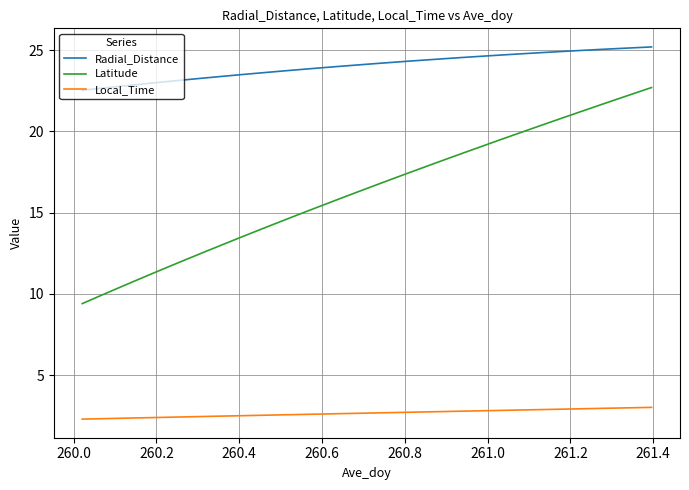

True or false: Latitude and Local_Time cross at least once.

False